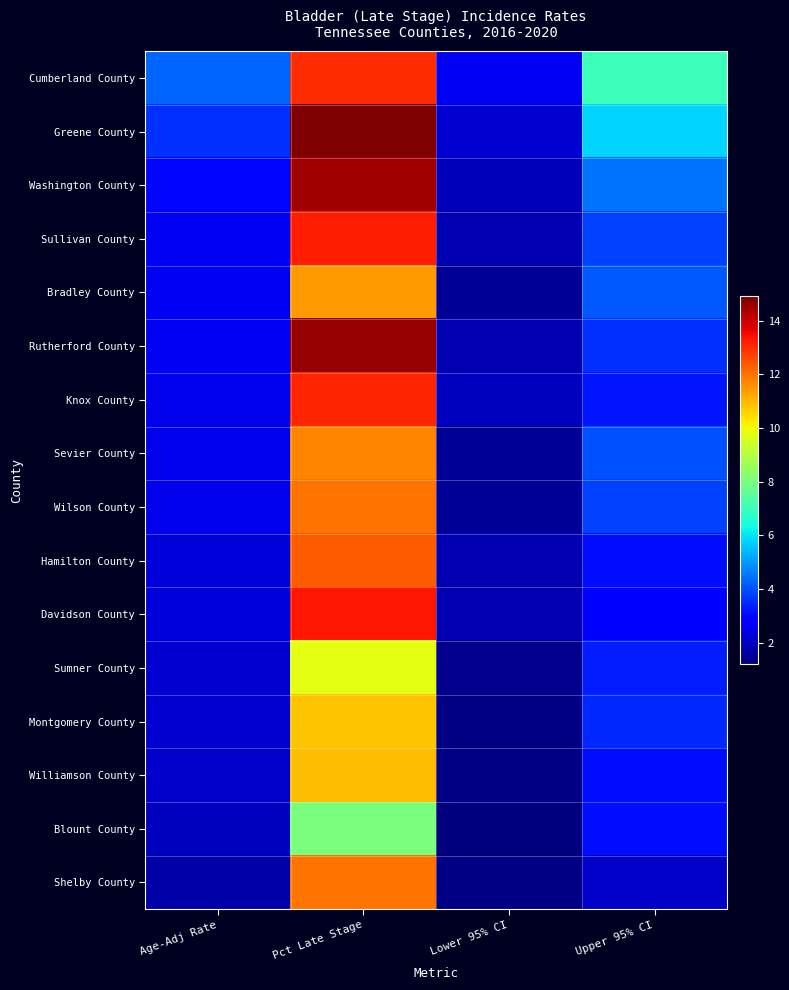

Reading left to right, what are all the values shown in this chart?

Cumberland County: Age-Adj Rate=4.3	Pct Late Stage=13.0	Lower 95% CI=2.6	Upper 95% CI=7.0
Greene County: Age-Adj Rate=3.6	Pct Late Stage=14.9	Lower 95% CI=2.2	Upper 95% CI=5.8
Washington County: Age-Adj Rate=3.0	Pct Late Stage=14.5	Lower 95% CI=1.9	Upper 95% CI=4.5
Sullivan County: Age-Adj Rate=2.6	Pct Late Stage=13.2	Lower 95% CI=1.8	Upper 95% CI=3.8
Bradley County: Age-Adj Rate=2.6	Pct Late Stage=11.4	Lower 95% CI=1.5	Upper 95% CI=4.1
Rutherford County: Age-Adj Rate=2.6	Pct Late Stage=14.6	Lower 95% CI=1.8	Upper 95% CI=3.6
Knox County: Age-Adj Rate=2.5	Pct Late Stage=13.1	Lower 95% CI=2.0	Upper 95% CI=3.2
Sevier County: Age-Adj Rate=2.5	Pct Late Stage=11.7	Lower 95% CI=1.5	Upper 95% CI=4.0
Wilson County: Age-Adj Rate=2.5	Pct Late Stage=12.0	Lower 95% CI=1.5	Upper 95% CI=3.8
Hamilton County: Age-Adj Rate=2.3	Pct Late Stage=12.3	Lower 95% CI=1.8	Upper 95% CI=3.1
Davidson County: Age-Adj Rate=2.3	Pct Late Stage=13.3	Lower 95% CI=1.8	Upper 95% CI=2.9
Sumner County: Age-Adj Rate=2.2	Pct Late Stage=9.8	Lower 95% CI=1.4	Upper 95% CI=3.3
Montgomery County: Age-Adj Rate=2.2	Pct Late Stage=10.8	Lower 95% CI=1.3	Upper 95% CI=3.5
Williamson County: Age-Adj Rate=2.1	Pct Late Stage=10.9	Lower 95% CI=1.3	Upper 95% CI=3.1
Blount County: Age-Adj Rate=2.0	Pct Late Stage=8.0	Lower 95% CI=1.2	Upper 95% CI=3.1
Shelby County: Age-Adj Rate=1.7	Pct Late Stage=12.0	Lower 95% CI=1.3	Upper 95% CI=2.1